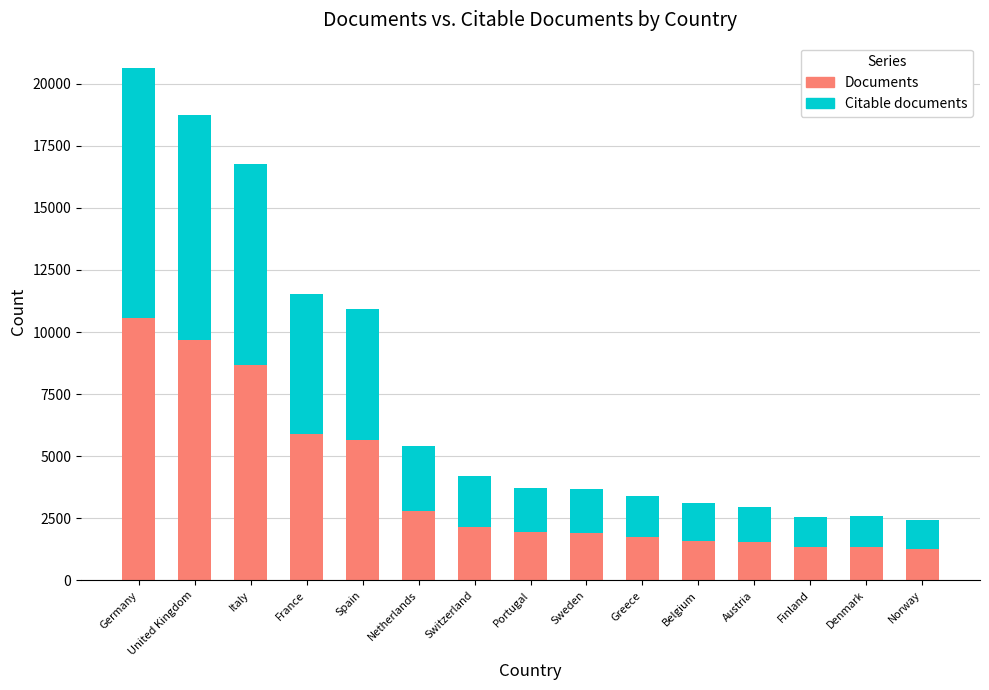

The Documents series shows 5187 at Italy. True or false?

False